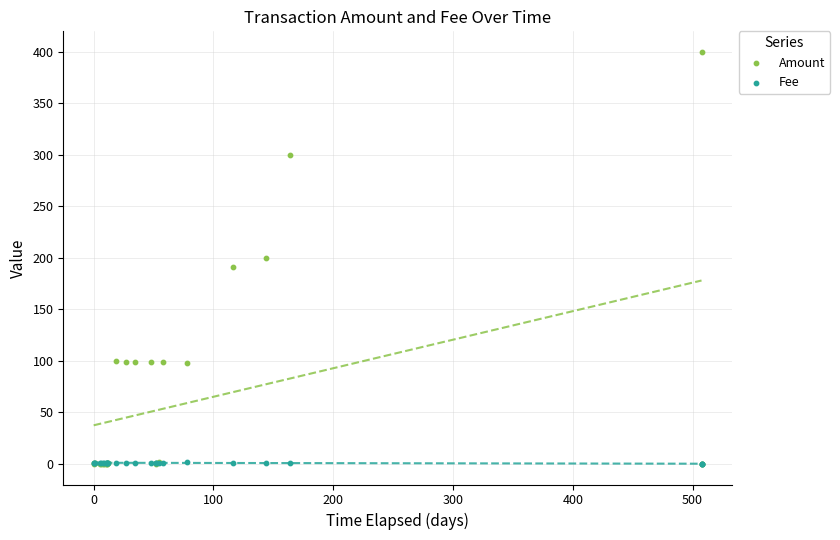

Which series has the largest Y range (max minus min)?

Amount